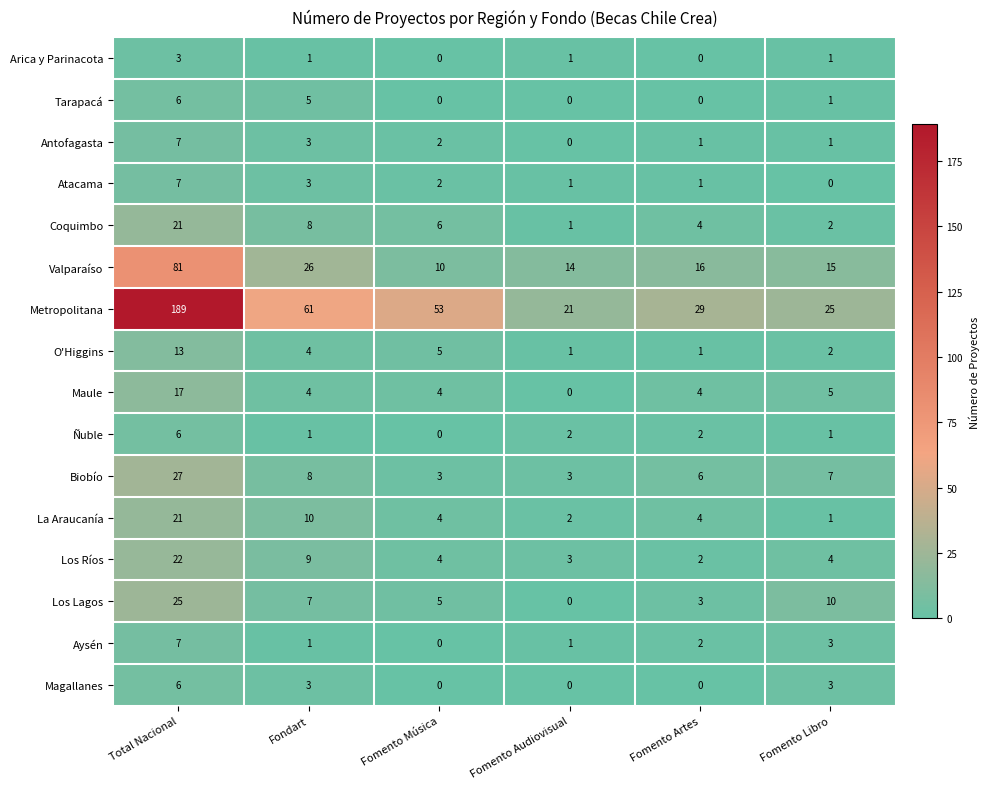

Count the number of data series in this chart.

16